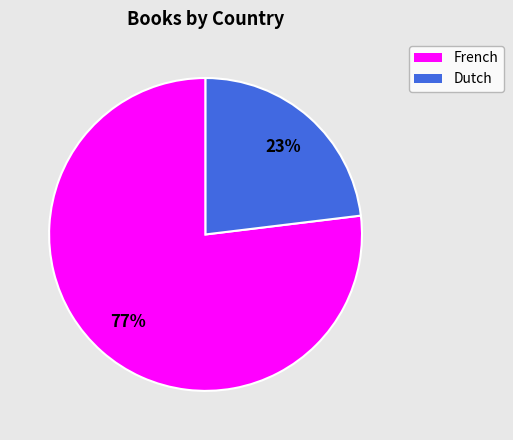

Between Dutch and French, which is larger?

French